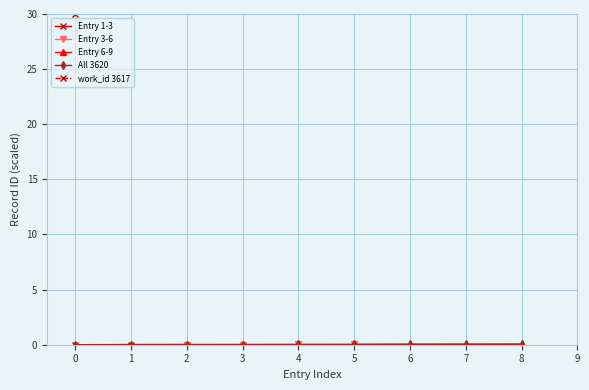

How many values exceed 0?

8